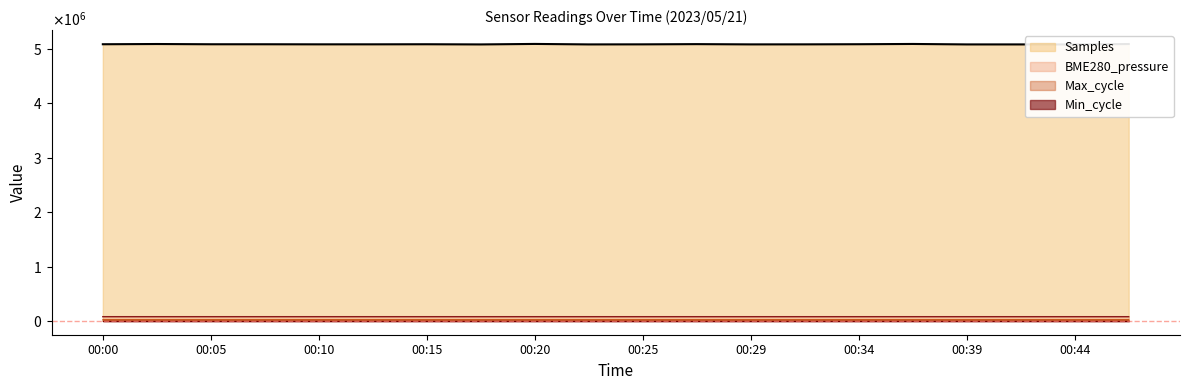

True or false: Samples has more than 0 interior local peaks.

True